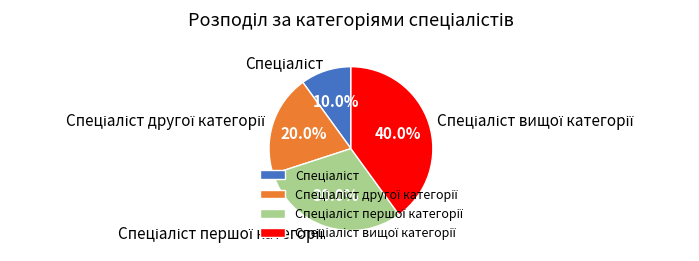

Is there any slice that represents more than half of the pie?

No